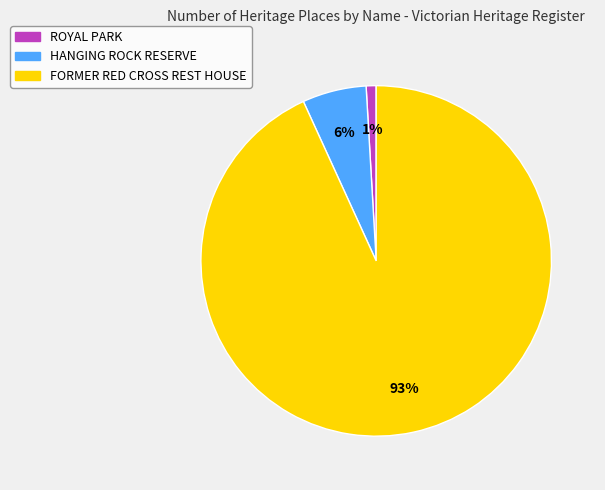

Between HANGING ROCK RESERVE and FORMER RED CROSS REST HOUSE, which is larger?

FORMER RED CROSS REST HOUSE